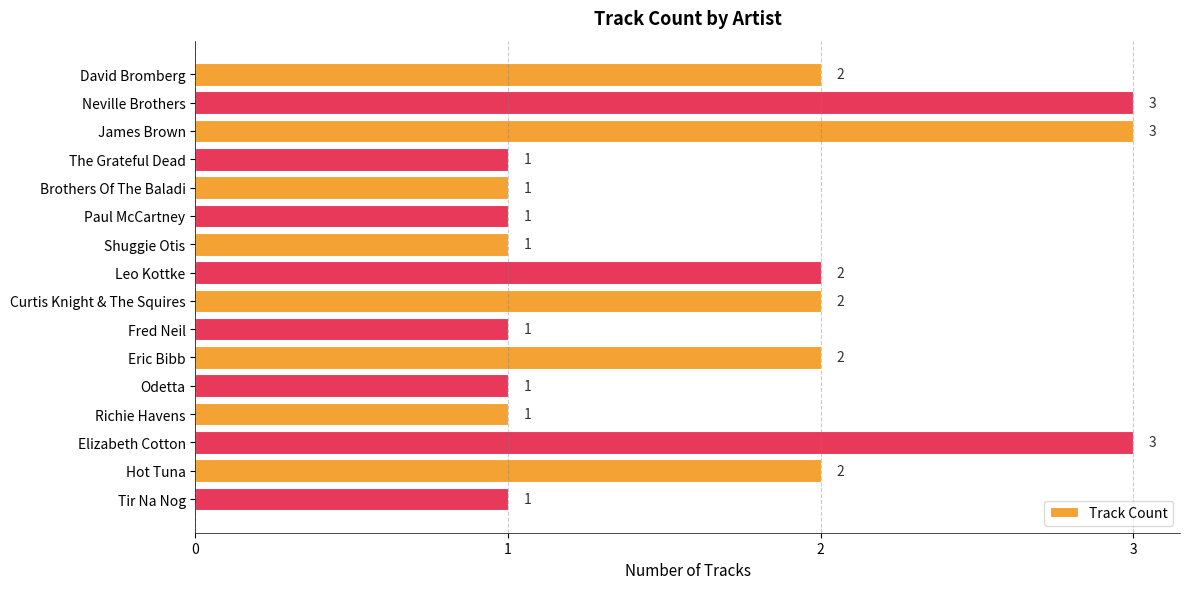

What is the greatest value displayed?

3